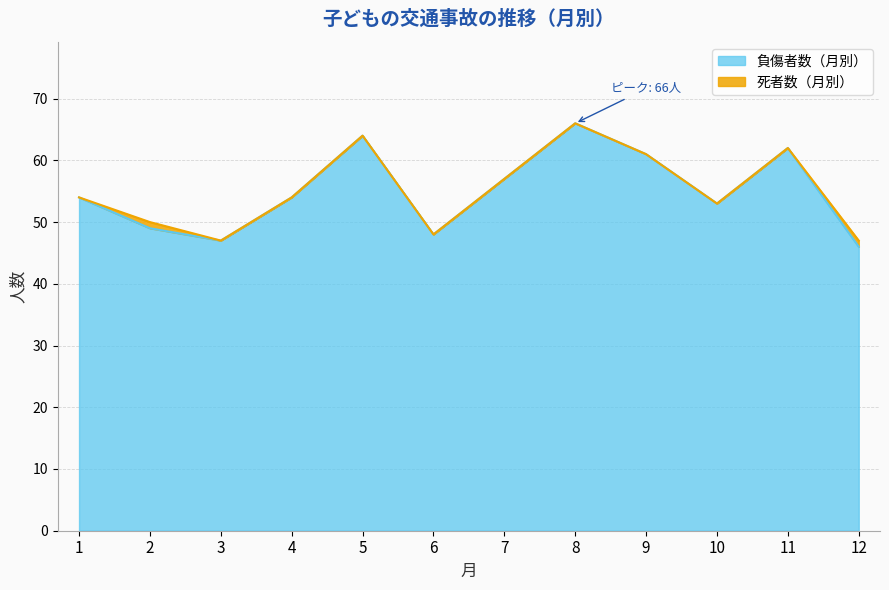

Reading right to left, transcribe all the data shown in this chart.

46	62	53	61	66	57	48	64	54	47	49	54